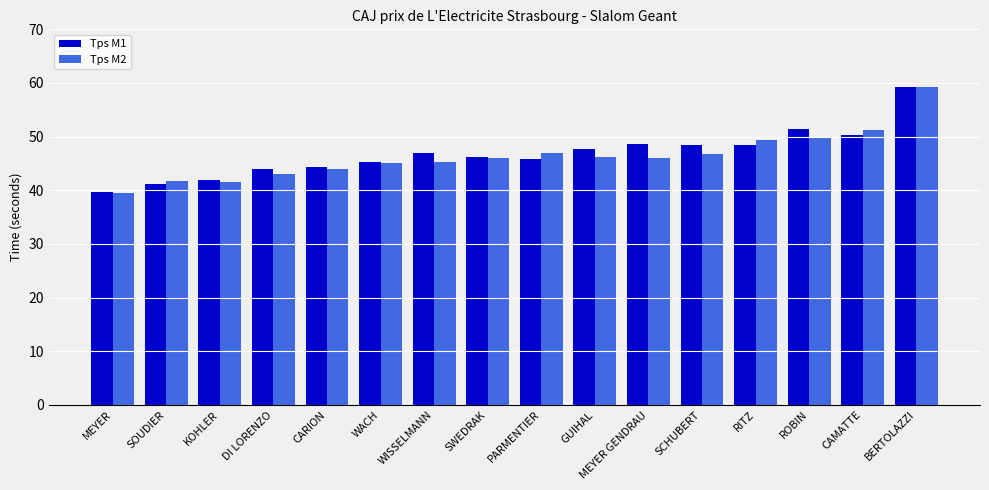

True or false: Tps M1 has a value of 59.3 at BERTOLAZZI.

True